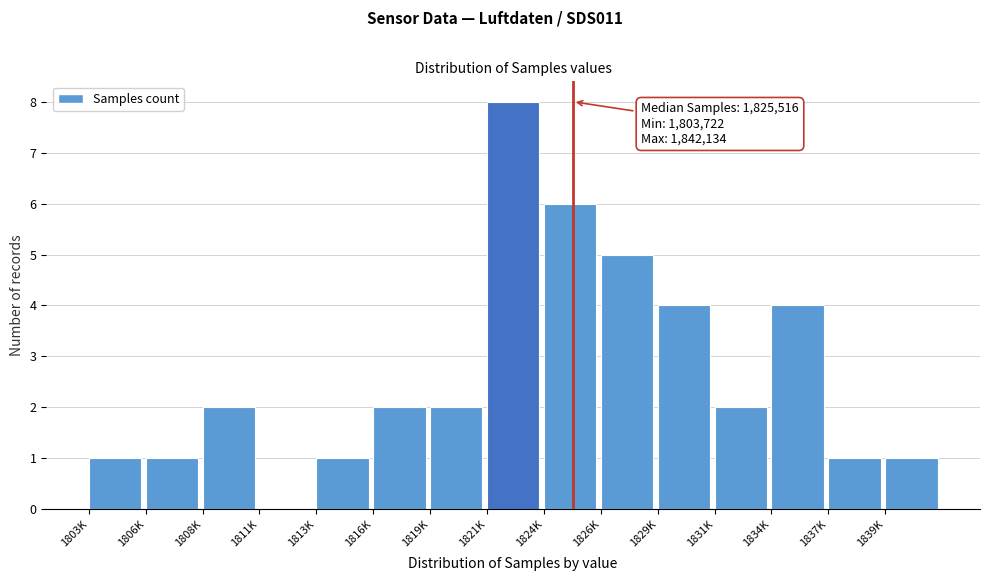

Reading left to right, list all the values displayed in this chart.

1803K=1	1806K=1	1808K=2	1811K=0	1813K=1	1816K=2	1819K=2	1821K=8	1824K=6	1826K=5	1829K=4	1831K=2	1834K=4	1837K=1	1839K=1